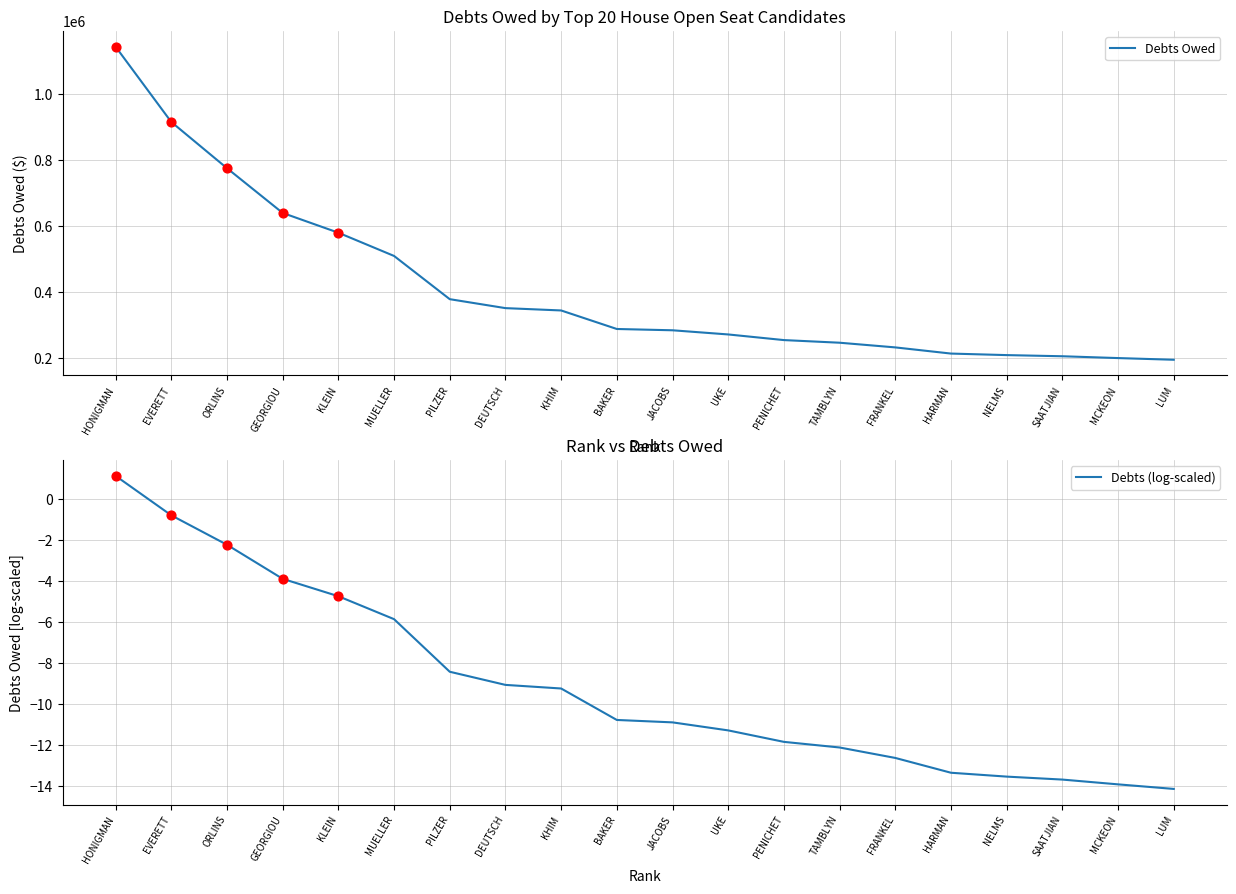

Is the value of Debts Owed at NELMS greater than the value of Debts (log-scaled) at NELMS?

Yes